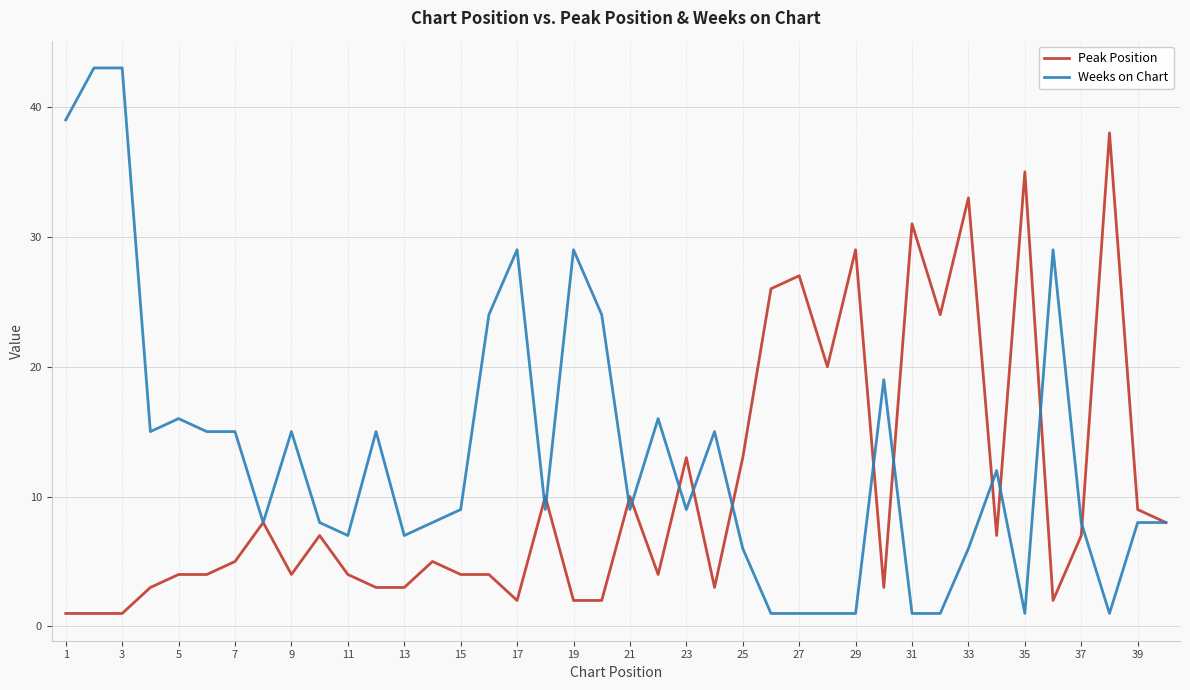

Which series has the largest total across all categories?

Weeks on Chart